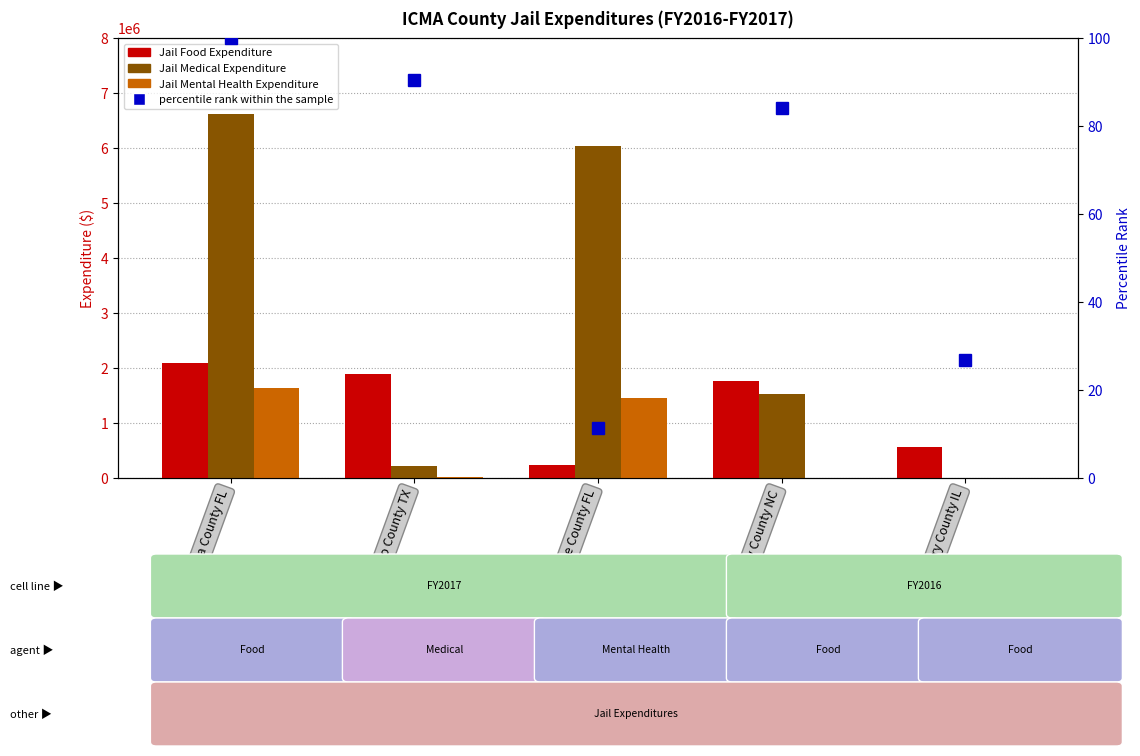

Reading left to right, extract all data points from this chart.

Jail Expenditures: Food: 2100000.0	1899341.0	240661.0	1765968.0	563542.0
Jail Expenditures: Medical: 6622381.0	211949.0	6043680.0	1523415.0	0.0
Jail Expenditures: Mental Health: 1627411.0	20000.0	1453455.0	0.0	0.0
percentile rank within the sample: 100.0	90.4	11.5	84.1	26.8